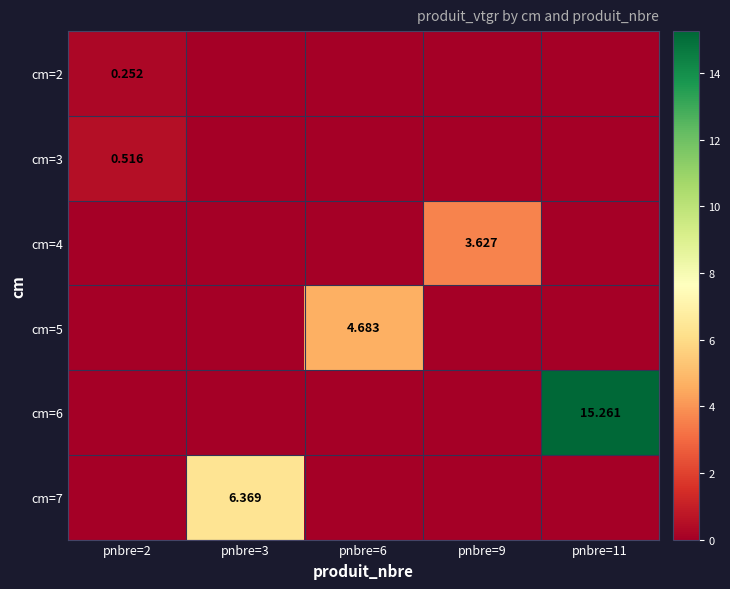

How many values in cm=5 are above zero?

1